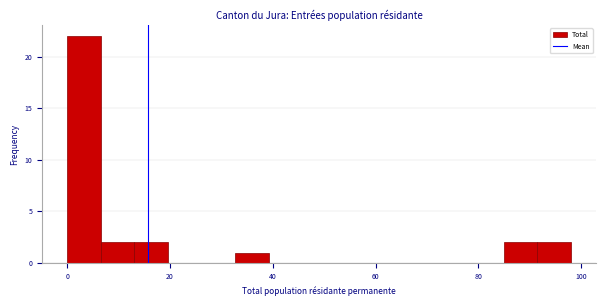

Read against the x-axis, roughly where is the centre of the tallest bar?

4